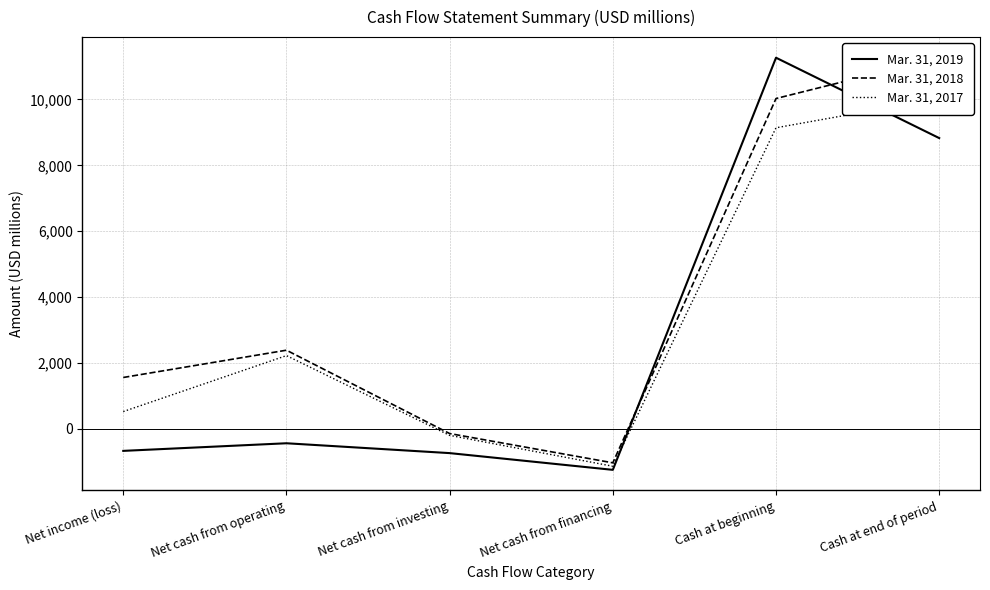

What is the sum of all Mar. 31, 2017 values?

20585